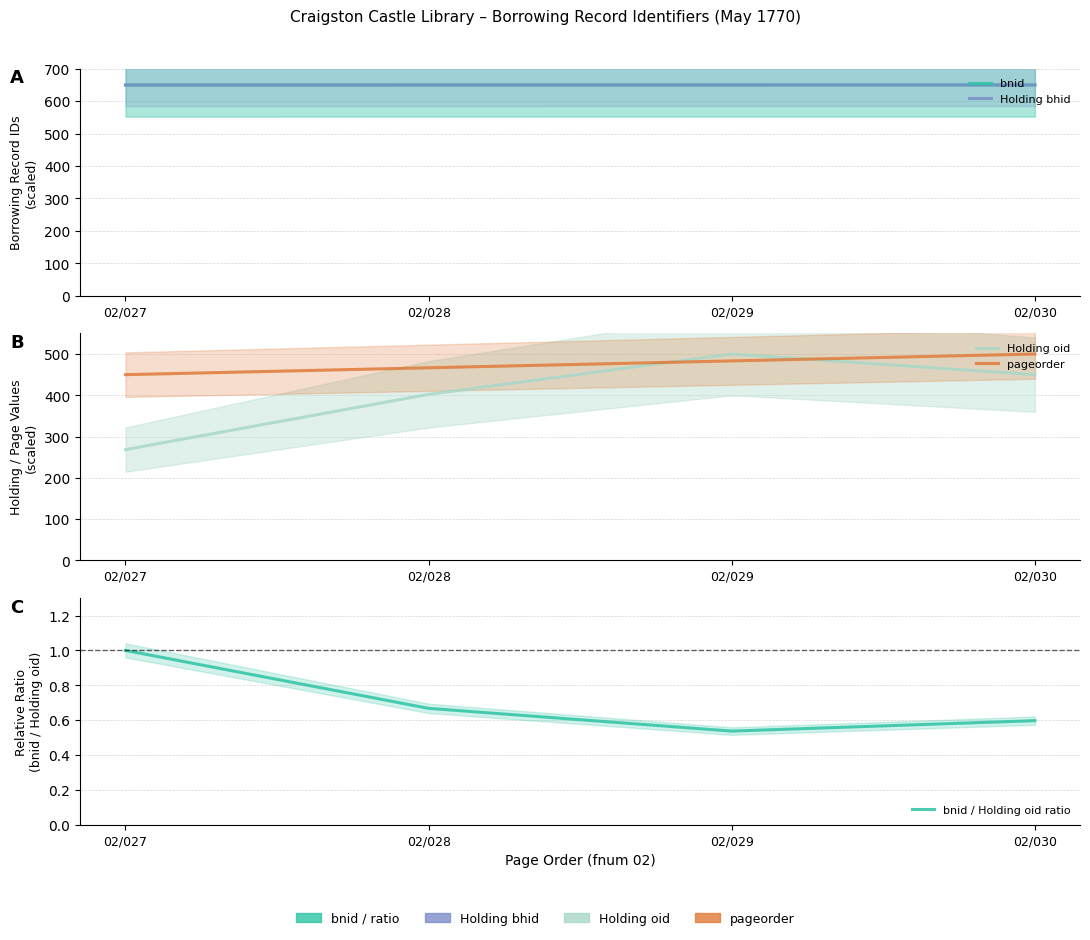

Is this an area chart (filled region under the line)?

No